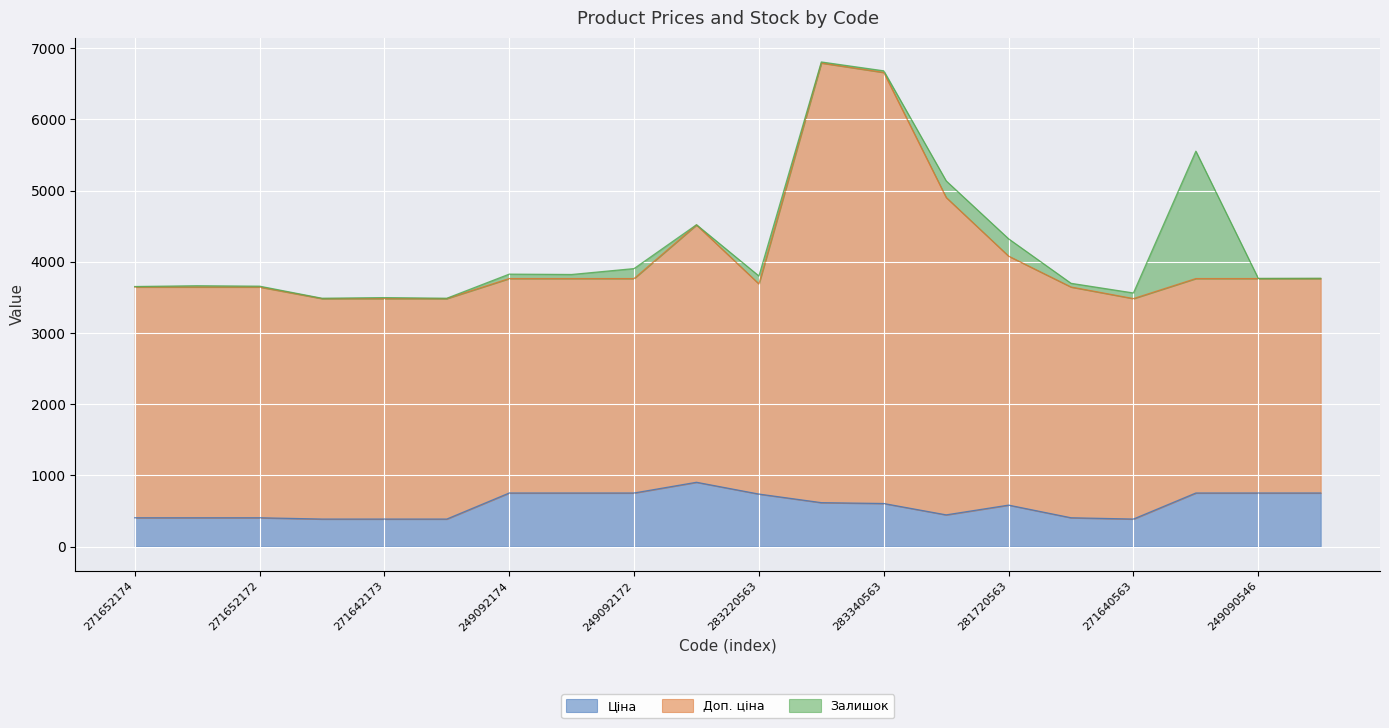

What is the minimum value for Ціна?

387.0